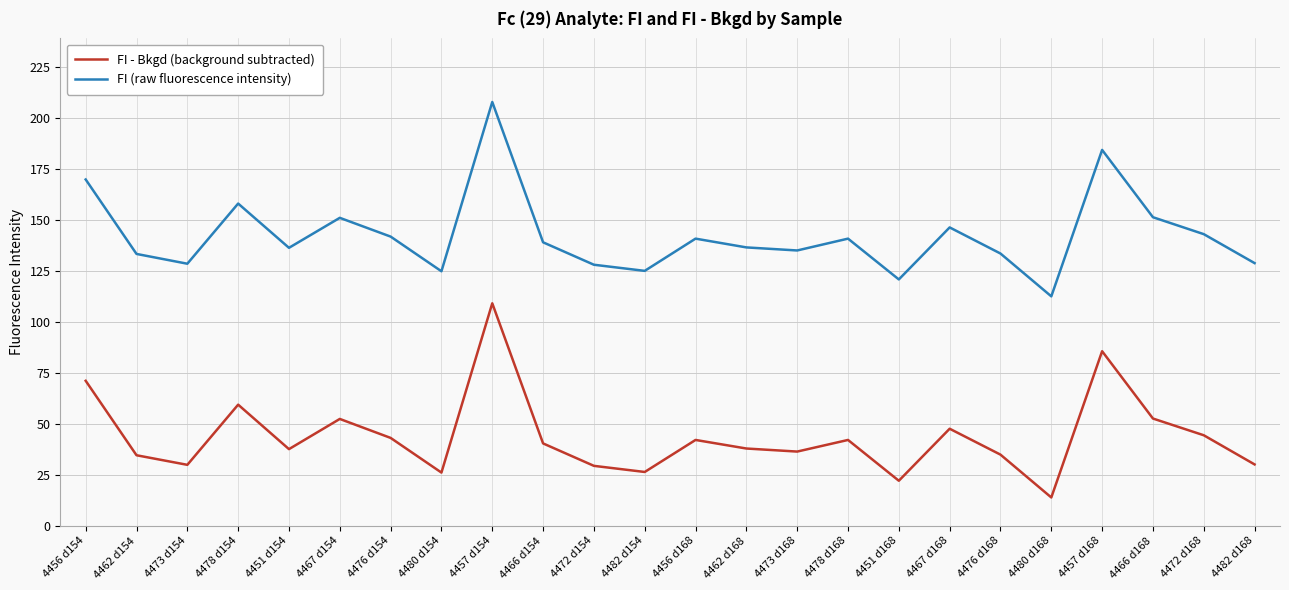

The FI - Bkgd (background subtracted) series shows 11.9 at 4480 d154. True or false?

False